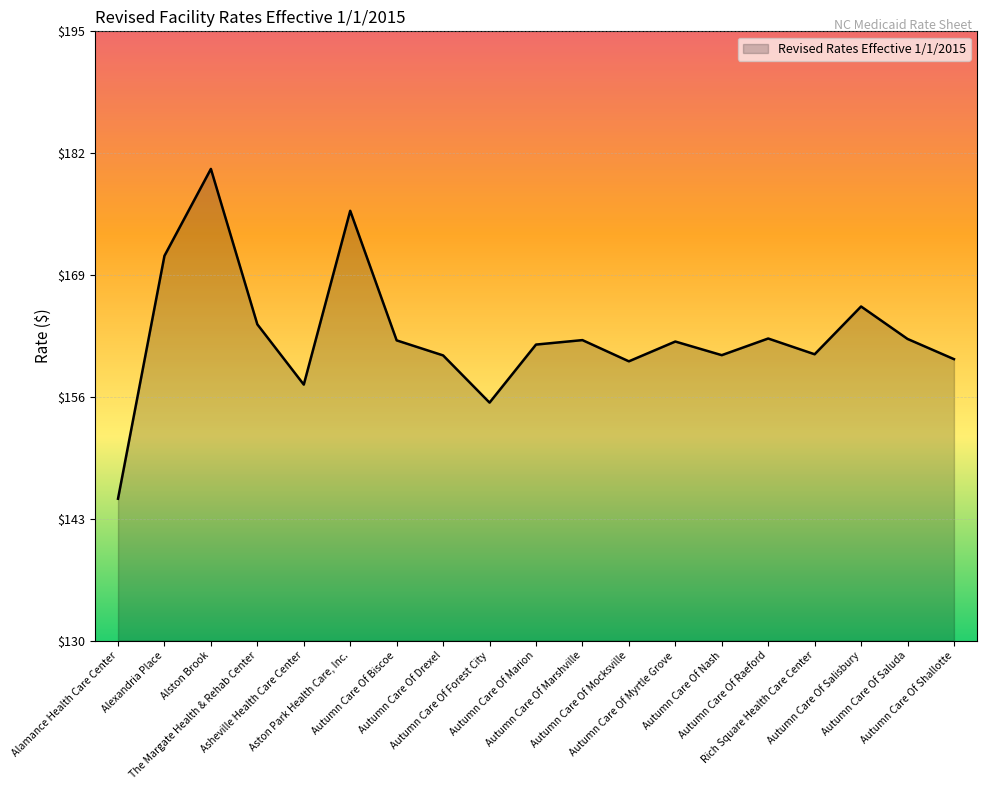

What is the sum of all values?

3087.6